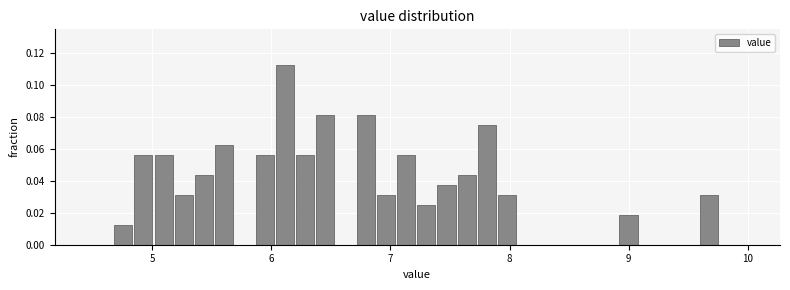

Read against the x-axis, roughly where is the centre of the tallest bar?

6.1